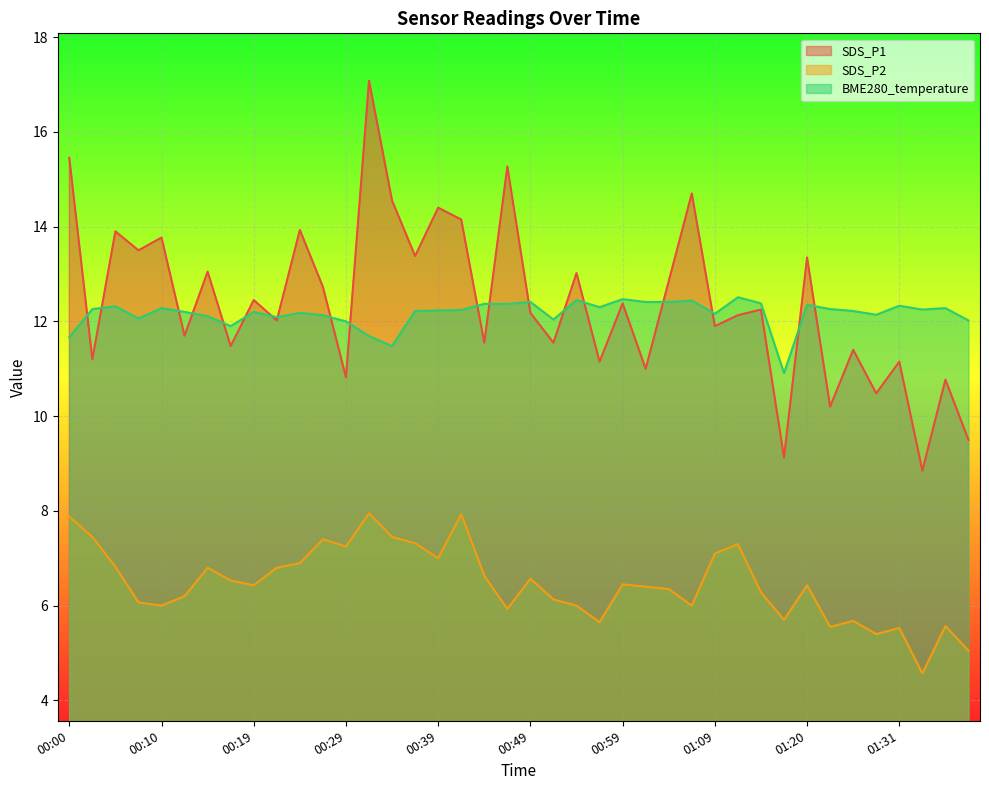

At which label does BME280_temperature first exceed 12?

00:02